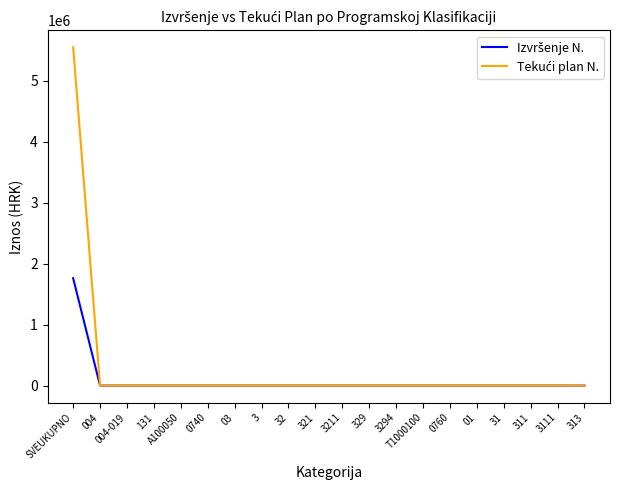

What is the spread (max minus min) of values at SVEUKUPNO?

3790450.4